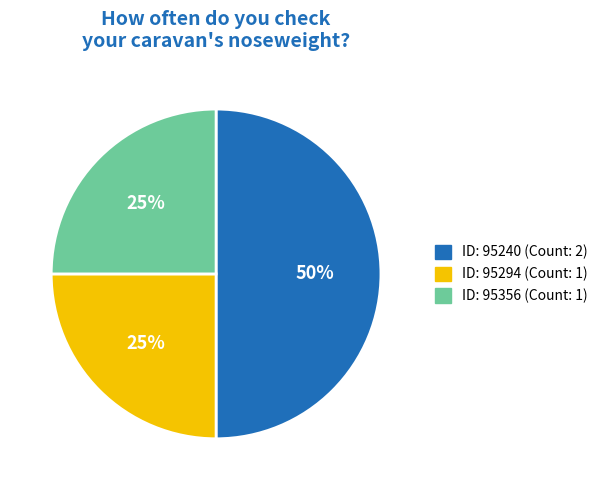

To the nearest percent, what is the difference between the largest and smallest slice percentages?

25%